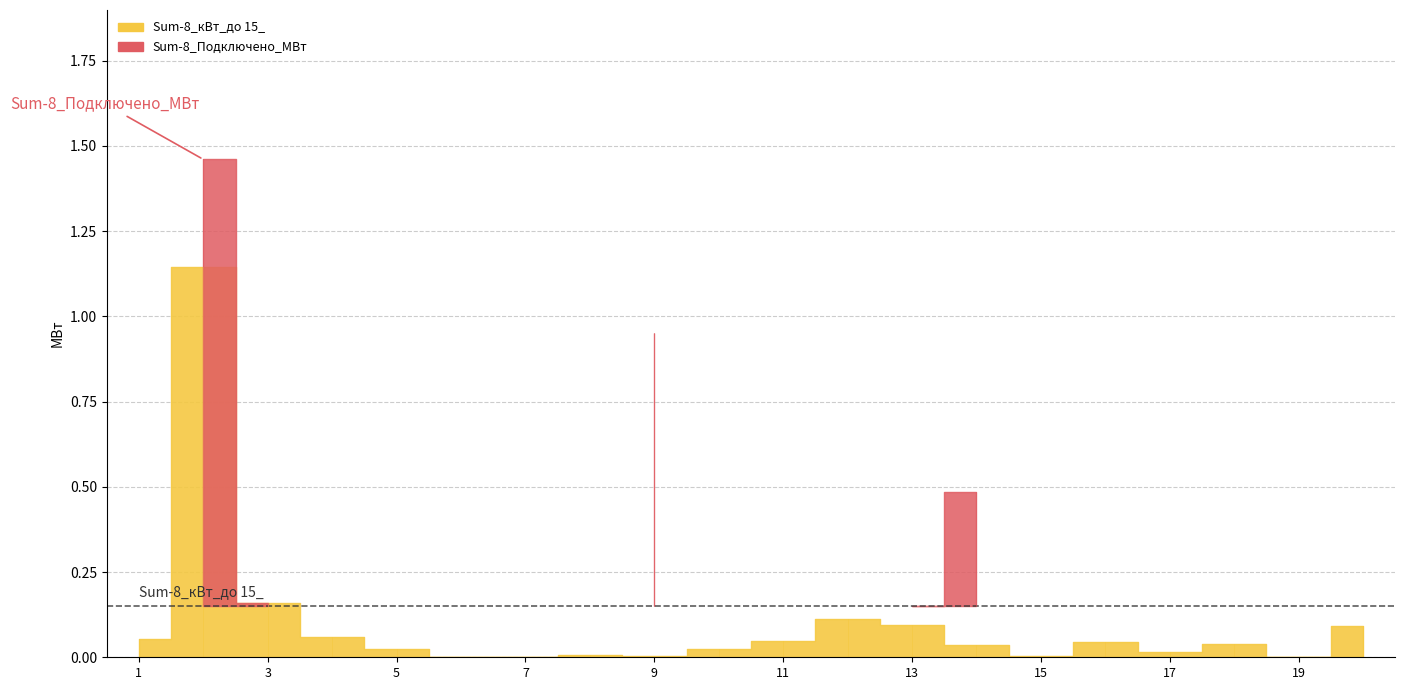

What are all the series names shown in the legend?

Sum-8_кВт_до 15_, Sum-8_Подключено_МВт